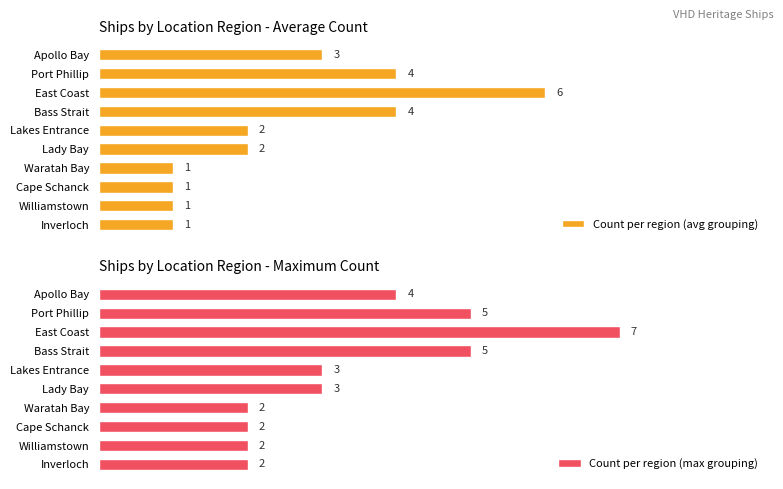

Where is Count per region (avg grouping) nearest to the value 3?

Apollo Bay